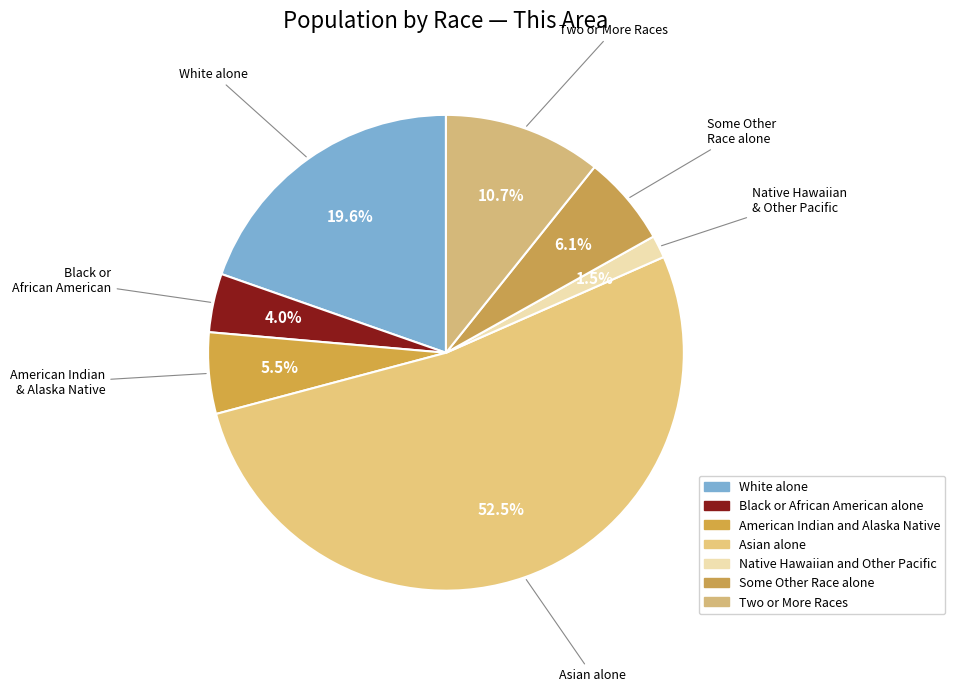

Which slice is the smallest?

Native Hawaiian and Other Pacific